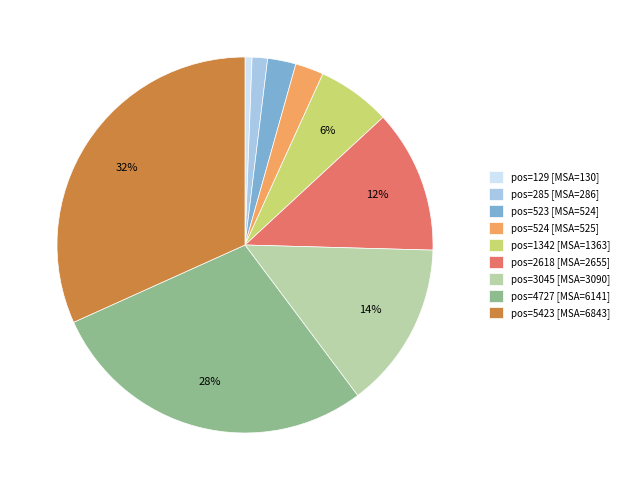

Which category has the biggest portion of the pie?

pos=5423 [MSA=6843]